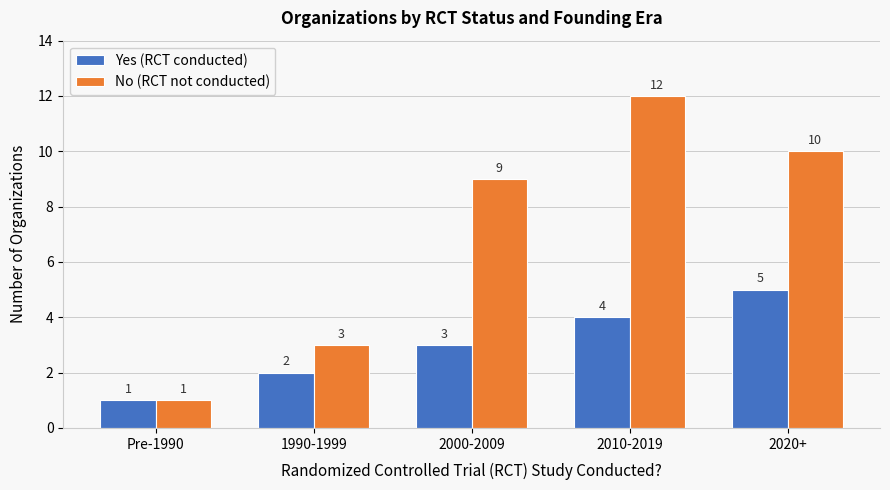

Which series changed the most between 1990-1999 and 2020+?

No (RCT not conducted)